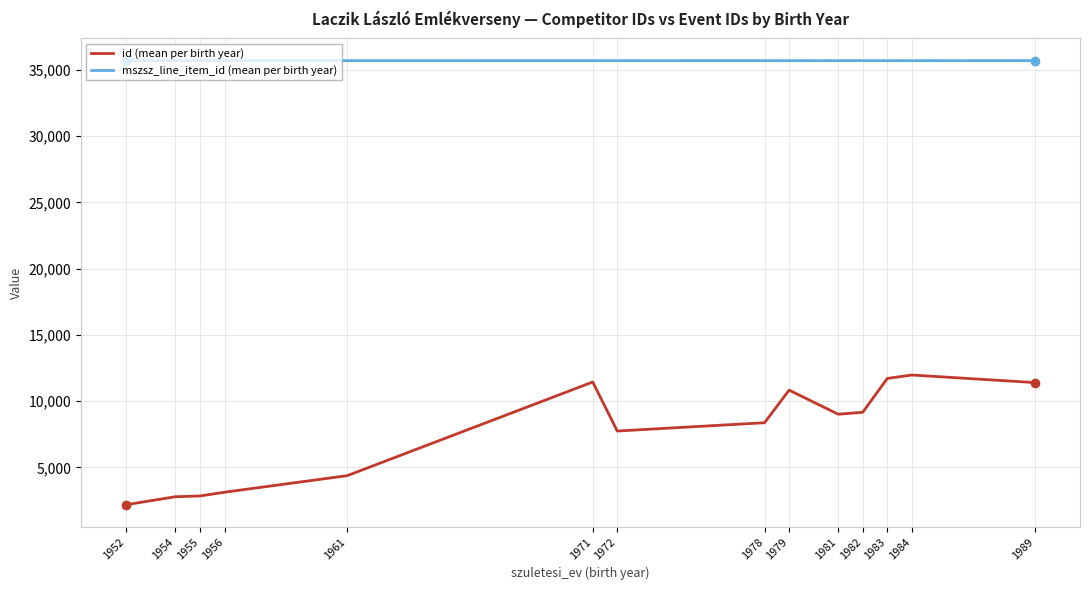

What is the maximum value shown in the chart?

35711.5